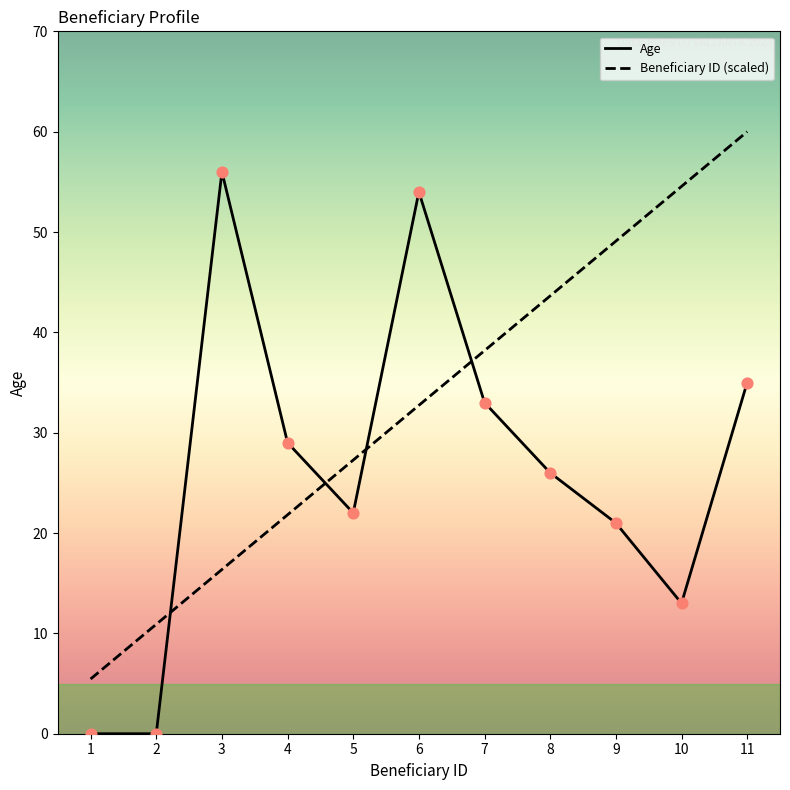

At how many categories does at least one series exceed 36?

7